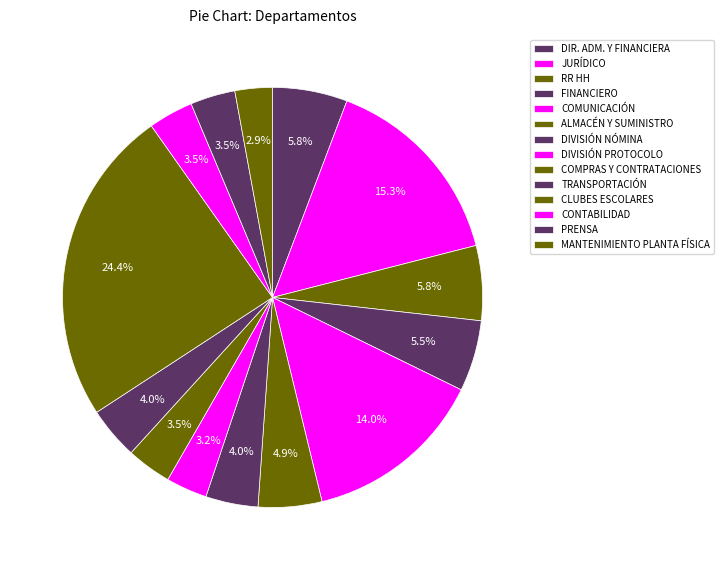

Does DIR. ADM. Y FINANCIERA account for over 50% of the chart?

No